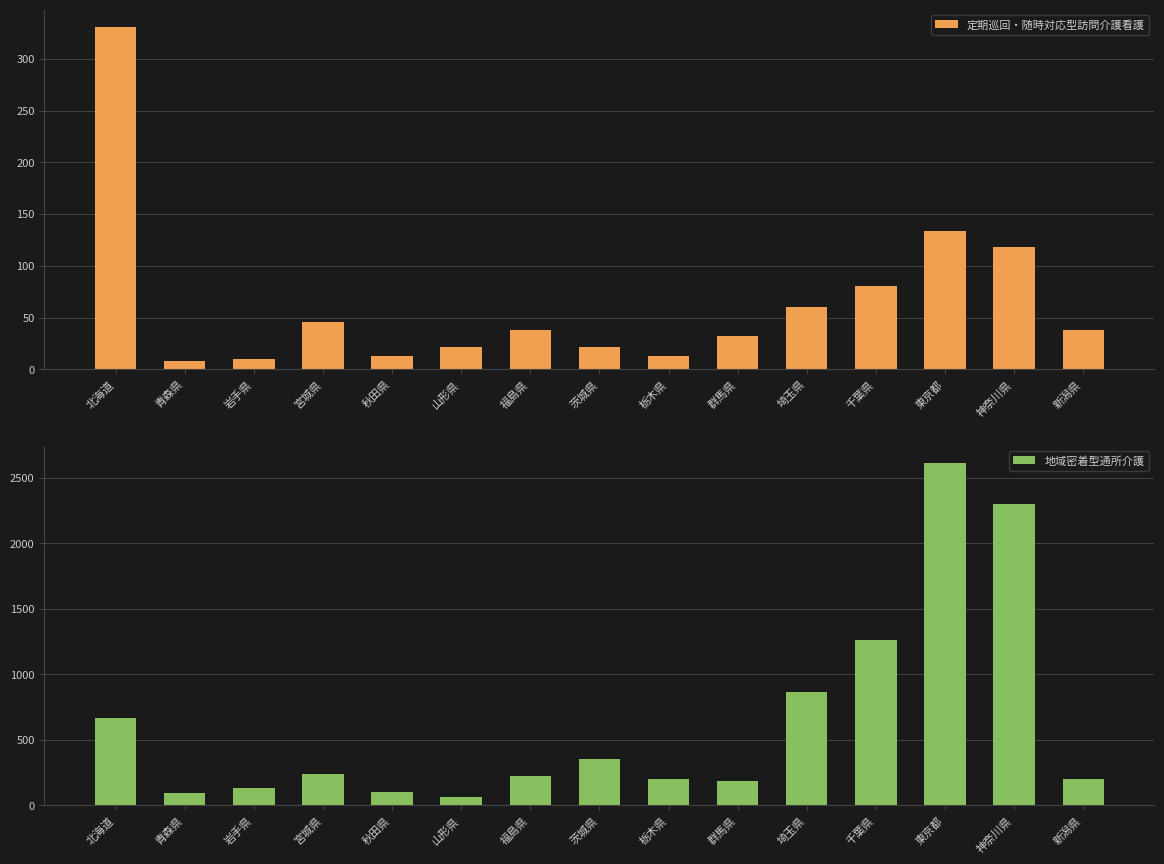

Reading left to right, extract all data points from this chart.

定期巡回・随時対応型訪問介護看護: 331	8	10	46	13	22	38	22	13	32	60	80	134	118	38
地域密着型通所介護: 667	96	136	242	105	66	228	352	205	189	867	1266	2616	2300	200